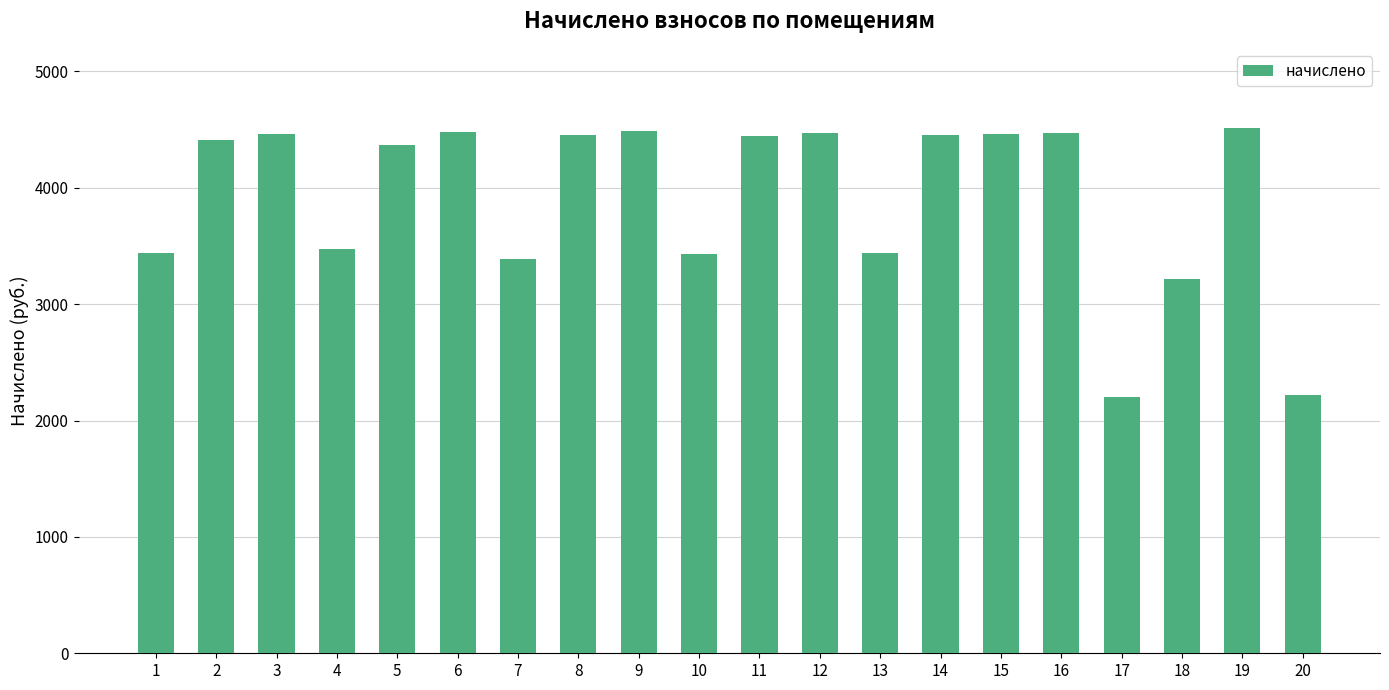

The value at 14 is 4449.1. True or false?

True